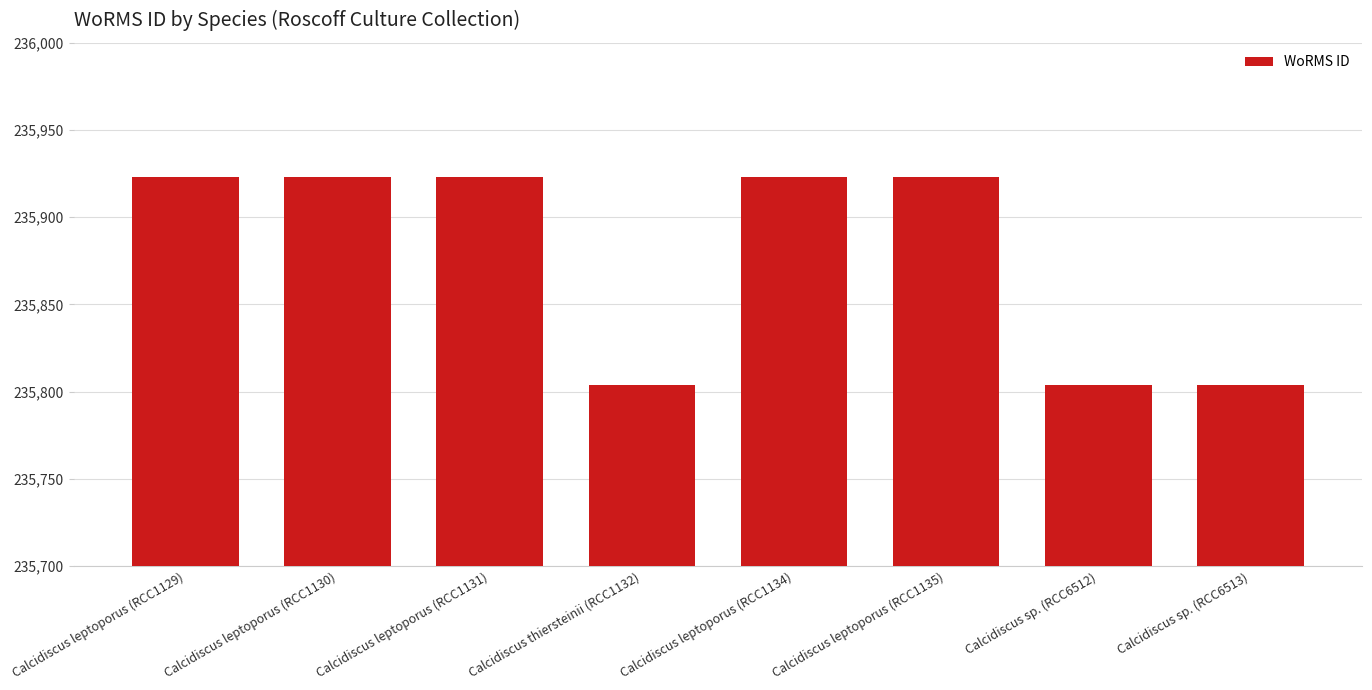

What is the difference between the maximum and minimum values?

119